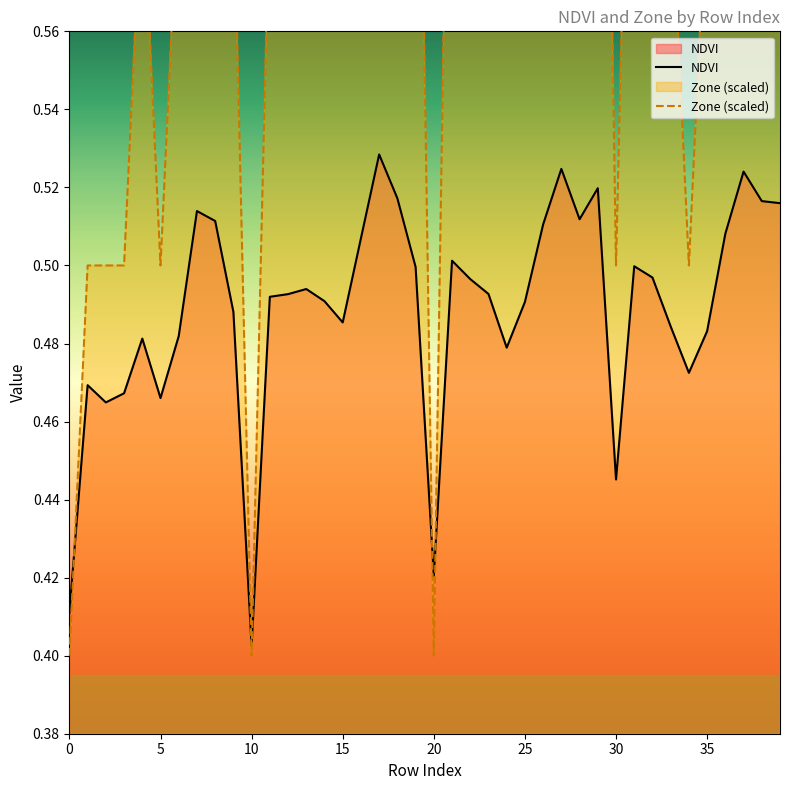

Which category has the lowest value in the NDVI series?

10